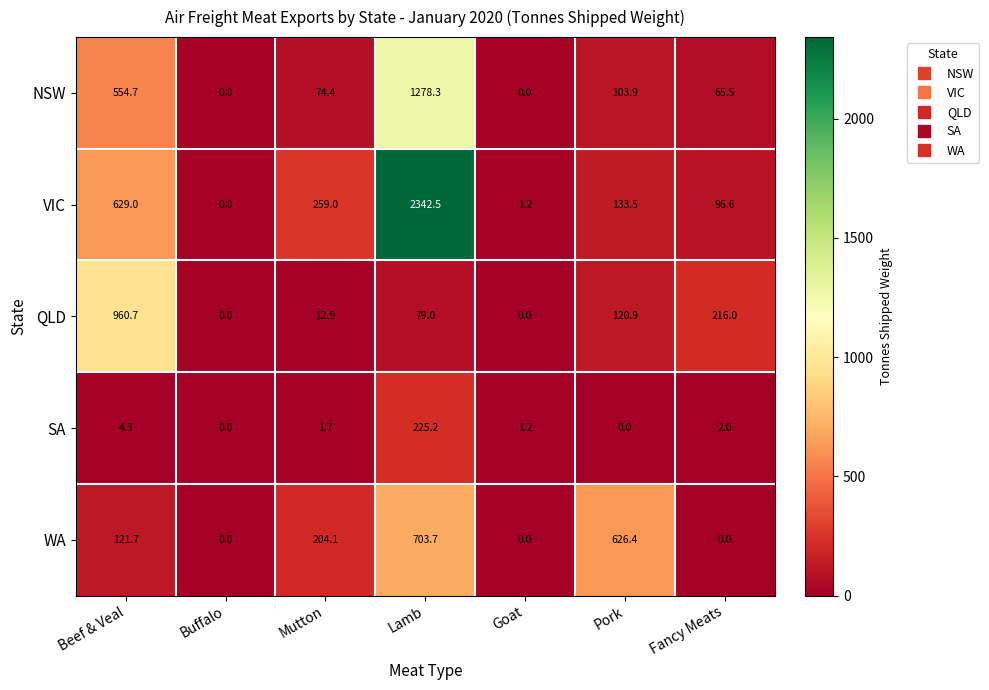

How many categories are shown in the chart?

7